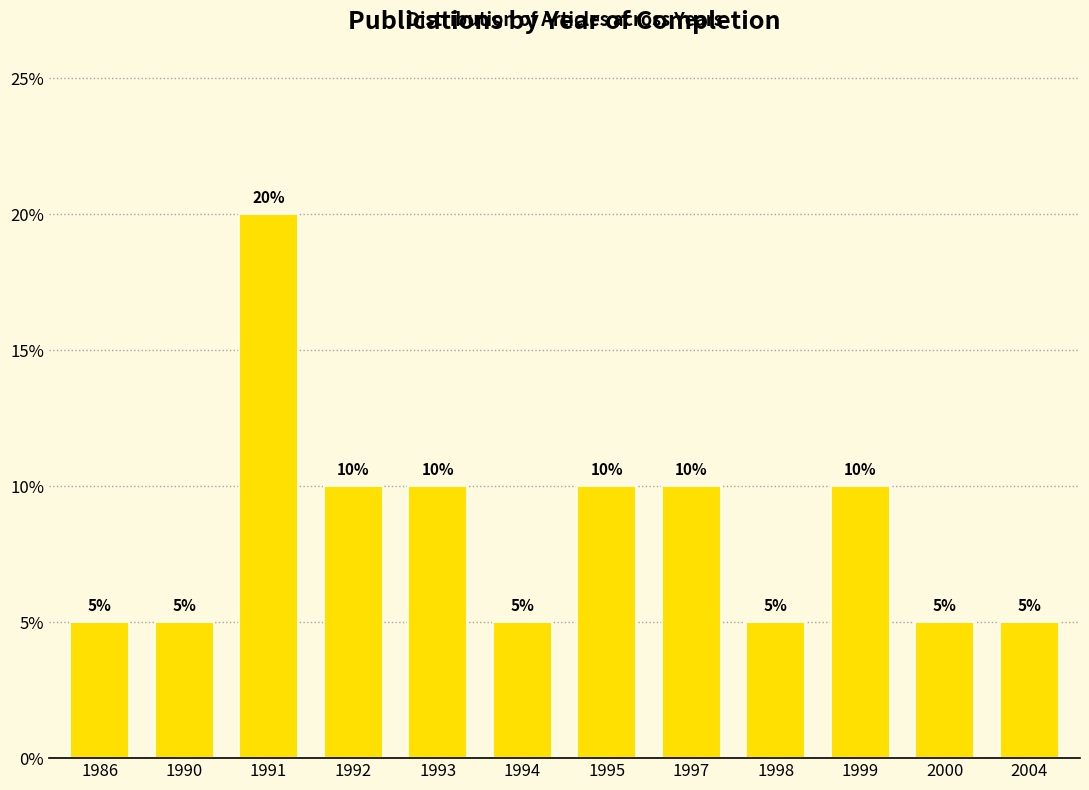

Reading left to right, what are all the values shown in this chart?

1986=5	1990=5	1991=20	1992=10	1993=10	1994=5	1995=10	1997=10	1998=5	1999=10	2000=5	2004=5